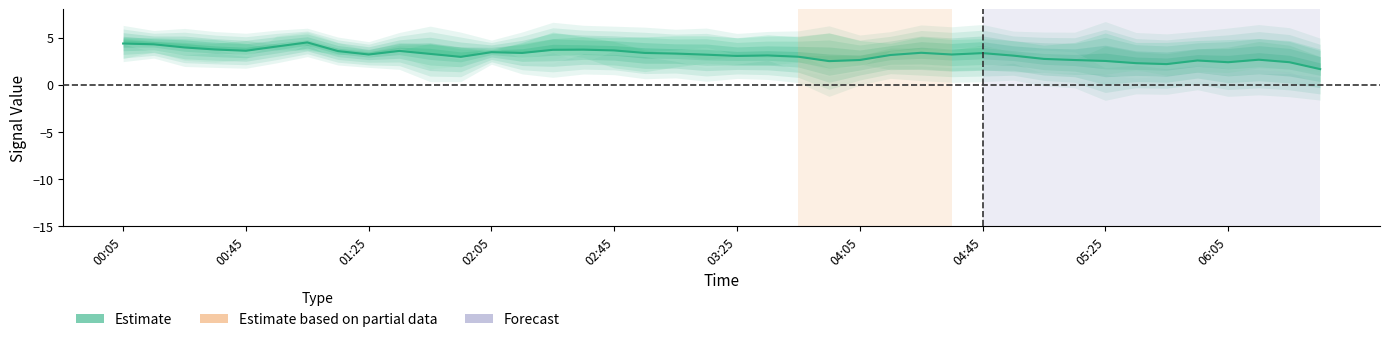

True or false: the data shows 3.0 at 11.

True